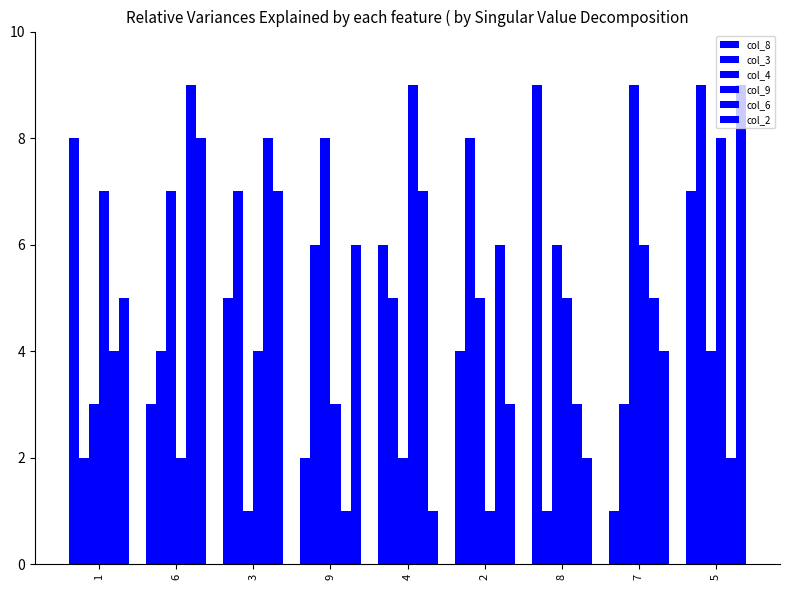

Where is col_4 nearest to the value 5?

2